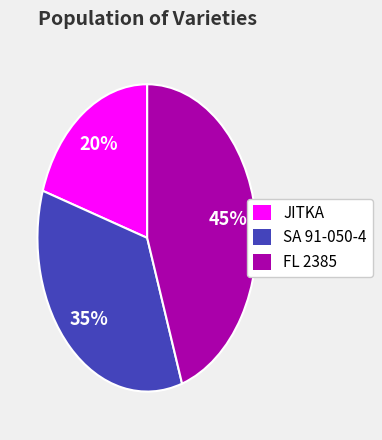

How many segments does this pie chart have?

3